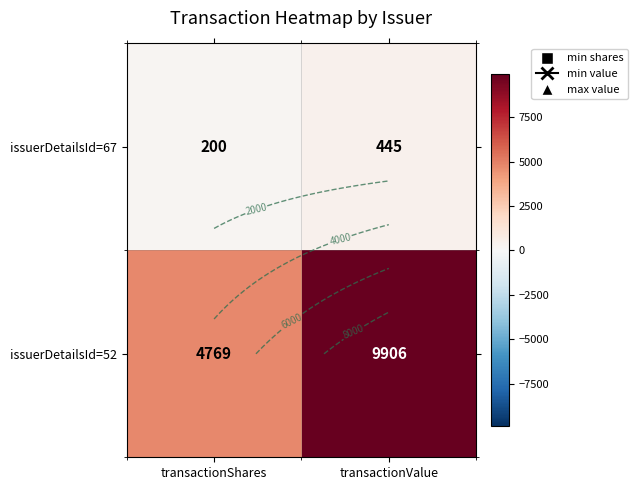

List the labels in order of issuerDetailsId=67 value, largest first.

transactionValue, transactionShares